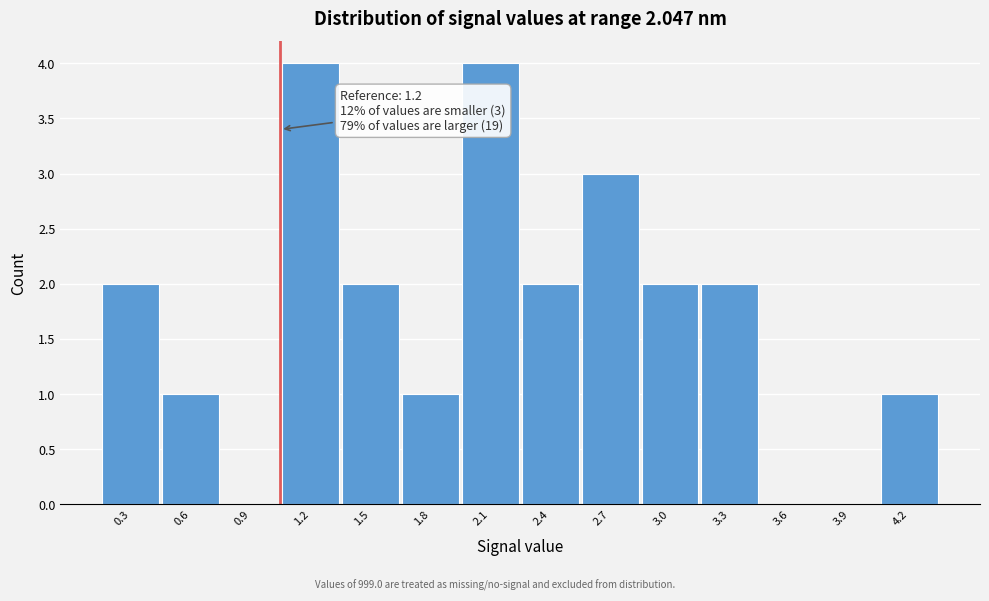

Reading left to right, extract all data points from this chart.

0.3=2	0.6=1	0.9=0	1.2=4	1.5=2	1.8=1	2.1=4	2.4=2	2.7=3	3.0=2	3.3=2	3.6=0	3.9=0	4.2=1